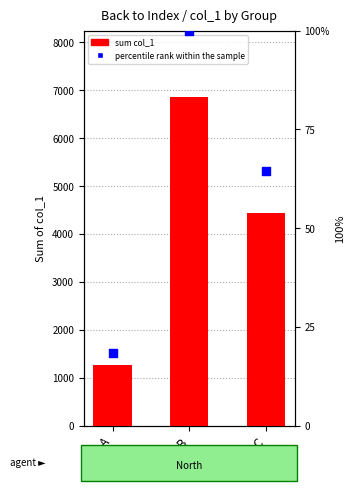

What are all the series names shown in the legend?

sum col_1, percentile rank within the sample